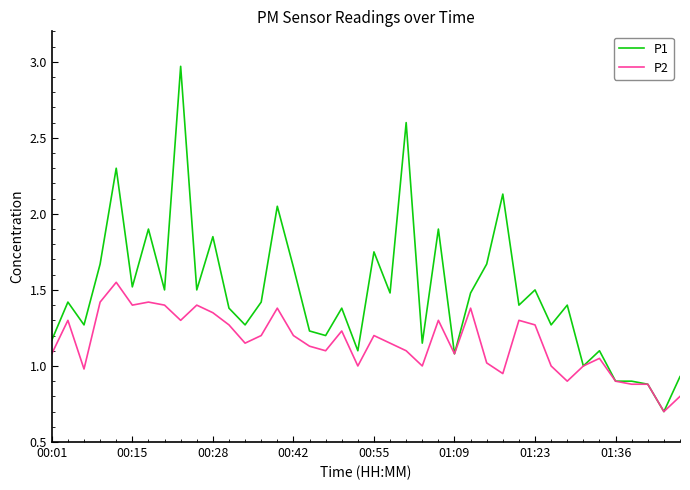

Which series has the widest spread of values?

P1